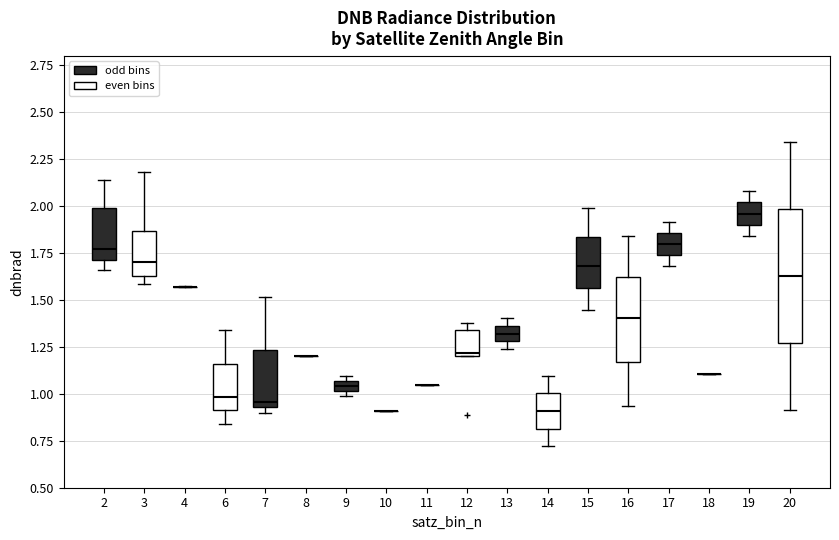

Which box is the tallest, from its lower edge to its upper edge?

20